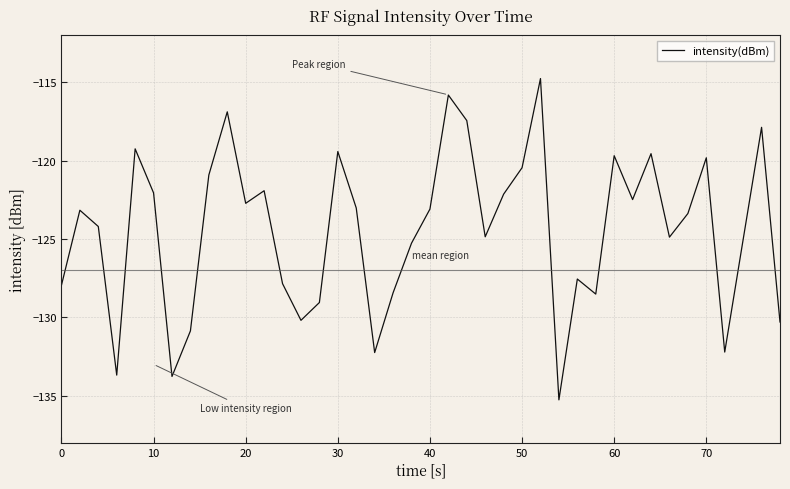

What is the difference between the maximum and minimum values?

20.5